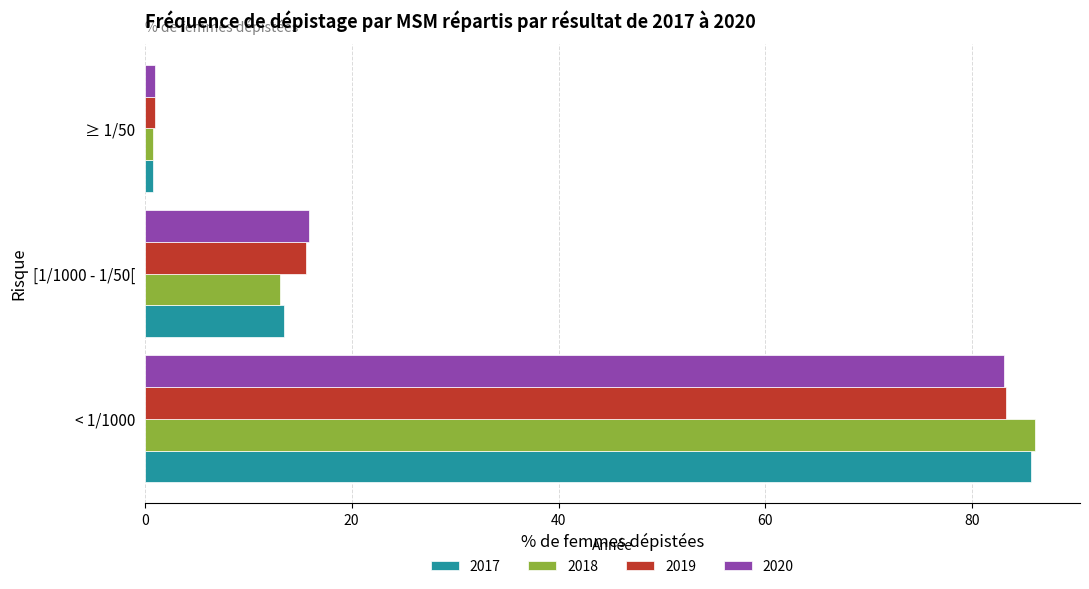

Where is 2017 nearest to the value 43?

[1/1000 - 1/50[